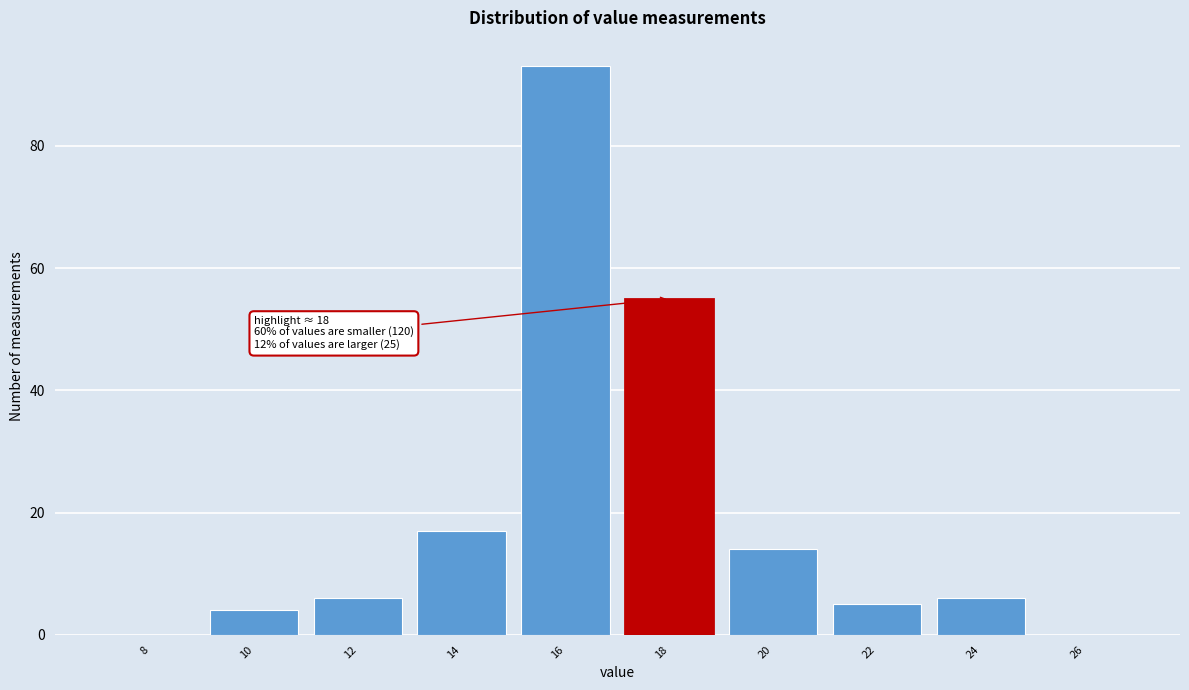

Reading left to right, extract all data points from this chart.

8=0	10=4	12=6	14=17	16=93	18=55	20=14	22=5	24=6	26=0